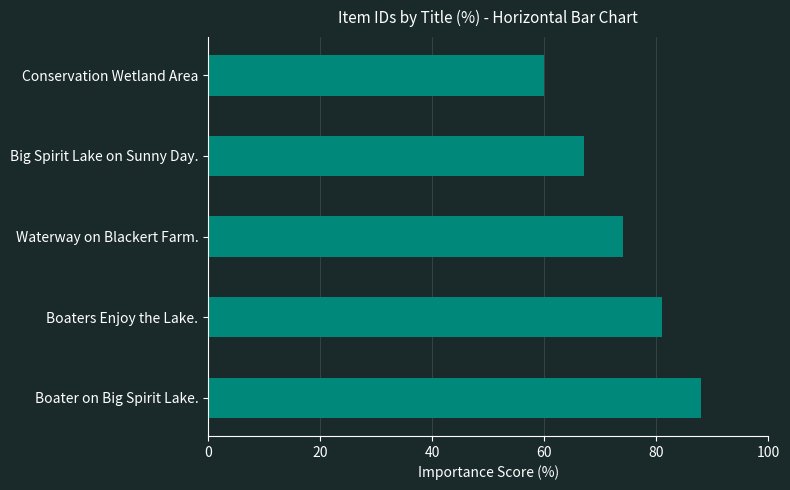

What is the greatest value displayed?

88